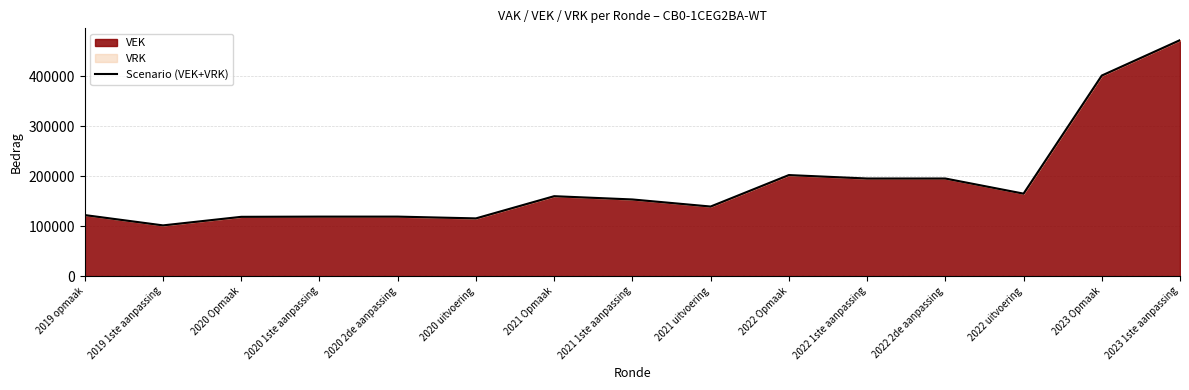

How many interior local valleys (lower than both neighbors) does the data have?

4